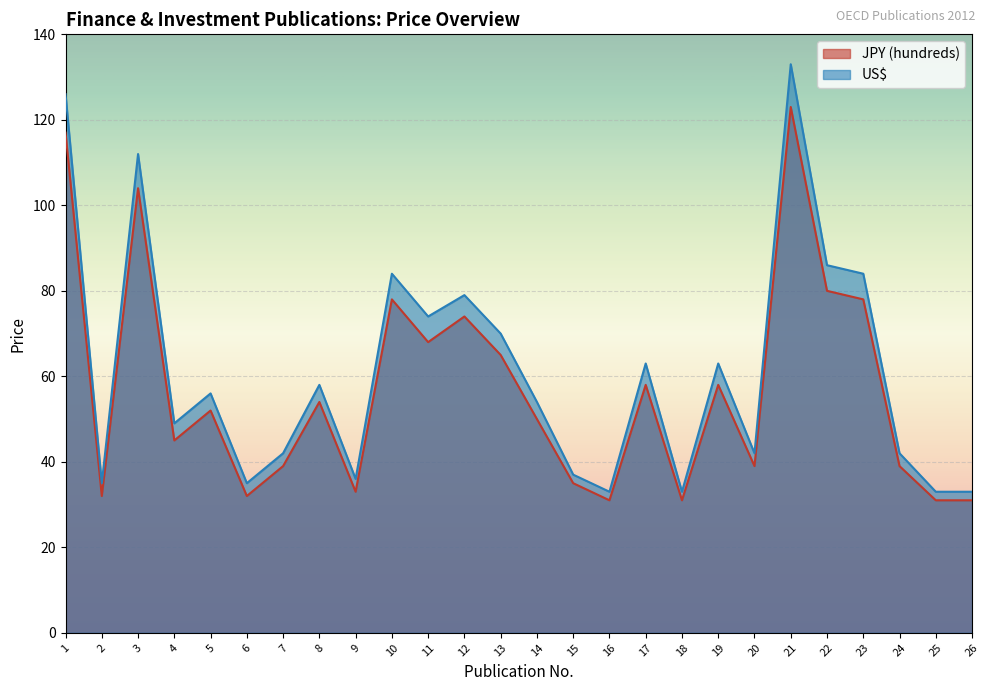

Between 3 and 20, which series saw the biggest shift?

US$